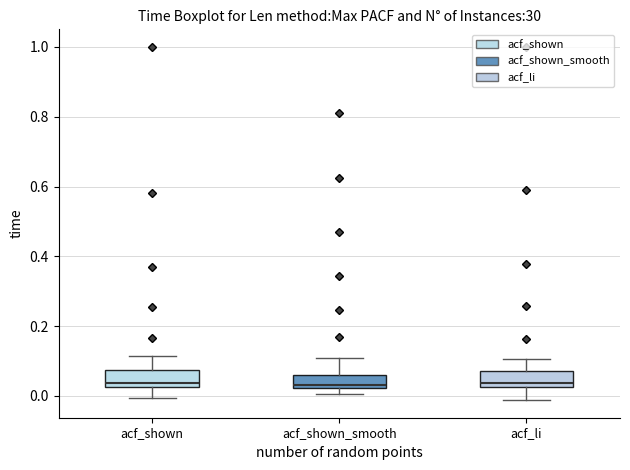

Reading left to right, transcribe this box plot: for each box, give where its median line is, the range the box spans, and where its two whiskers end, as read against the y-axis. The values are not printed on the chart, so give them approximately, as read against the axis.

acf_shown: median 0.04, box 0.02 to 0.08, whiskers 0.00 to 0.12
acf_shown_smooth: median 0.04, box 0.02 to 0.06, whiskers 0.00 to 0.12
acf_li: median 0.04, box 0.02 to 0.08, whiskers -0.02 to 0.10